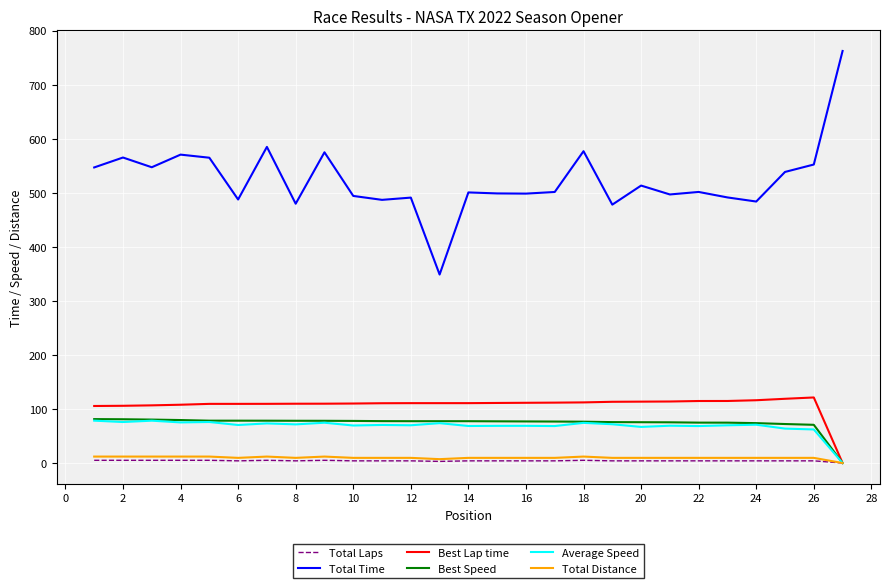

Which series has the largest range (max minus min)?

Total Time